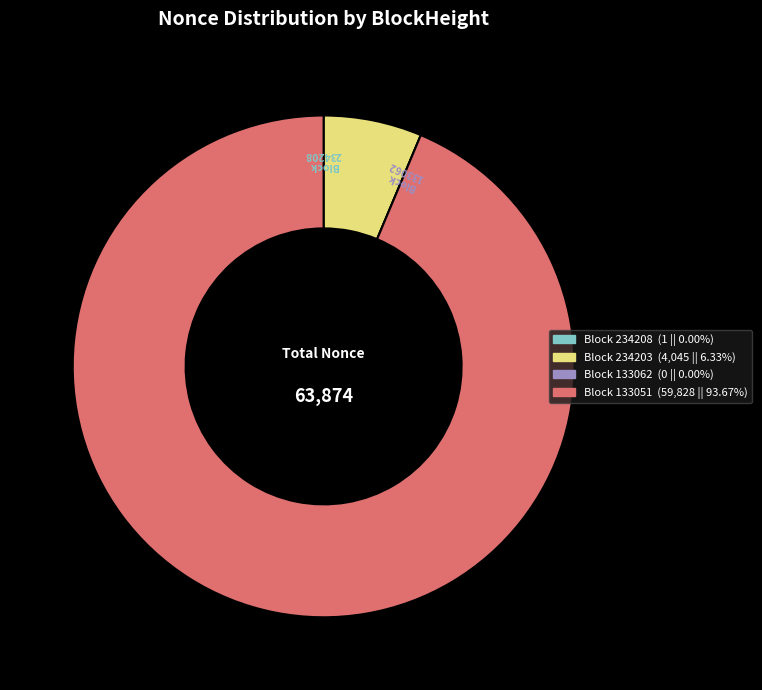

Is there a majority slice in this chart?

Yes